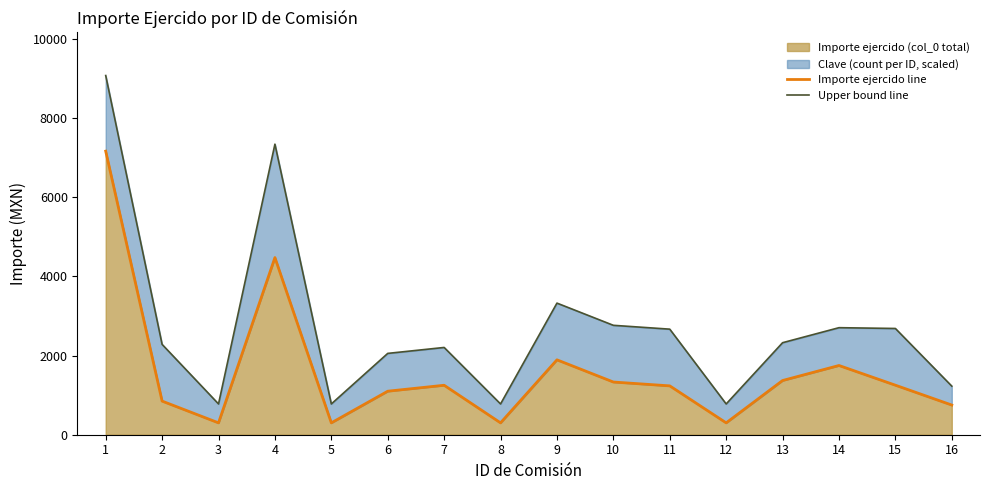

What is the lowest value of the Upper bound line series?

777.9